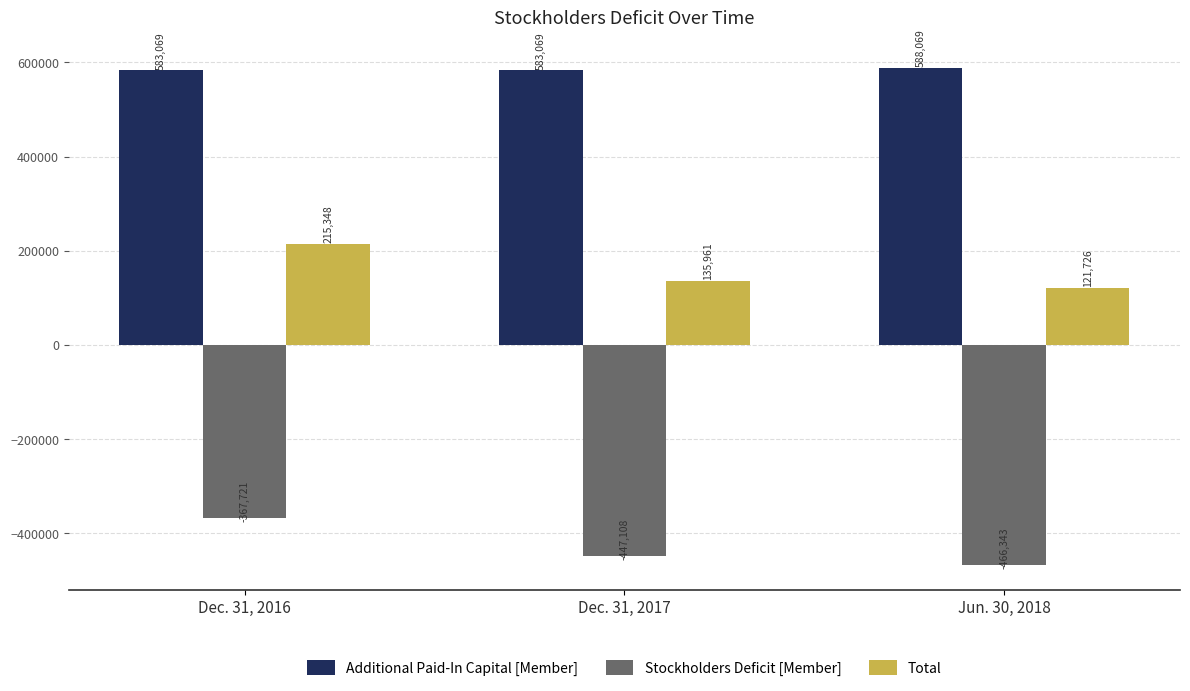

How many groups of bars are there?

3